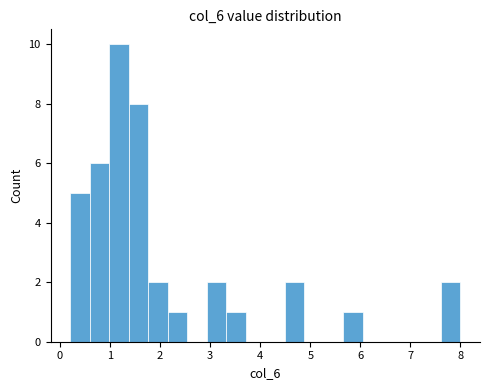

Around what value on the x-axis is the tallest bar? Give the approximate position of its centre, as read against the axis.

1.2